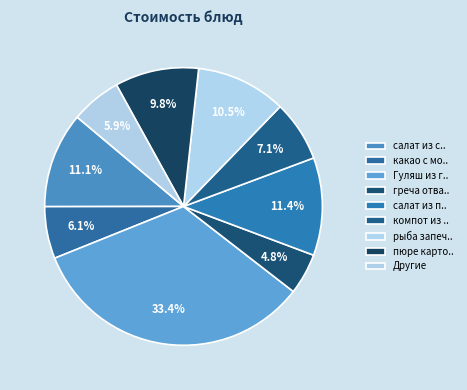

How many slices are in this pie chart?

9